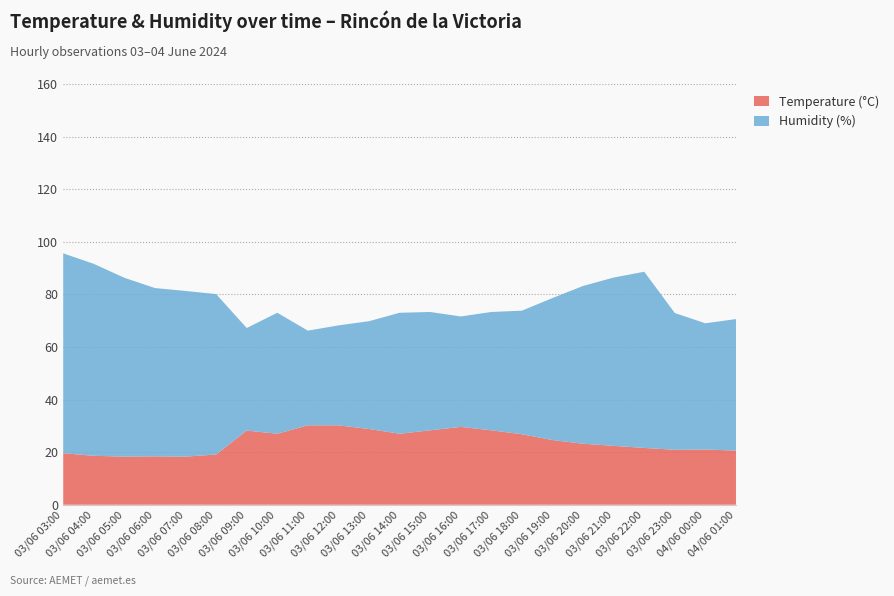

Reading left to right, extract all data points from this chart.

Temperature (°C): 19.6	18.6	18.3	18.4	18.3	19.1	28.2	27.0	30.2	30.2	28.8	27.0	28.3	29.6	28.3	26.8	24.6	23.2	22.4	21.6	20.9	21.0	20.6
Humidity (%): 76.0	73.0	68.0	64.0	63.0	61.0	39.0	46.0	36.0	38.0	41.0	46.0	45.0	42.0	45.0	47.0	54.0	60.0	64.0	67.0	52.0	48.0	50.0